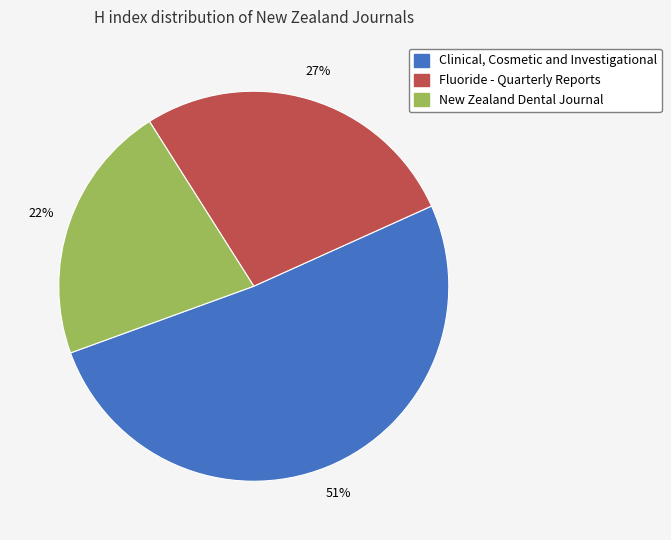

The Fluoride - Quarterly Reports slice represents 14% of the pie. True or false?

False